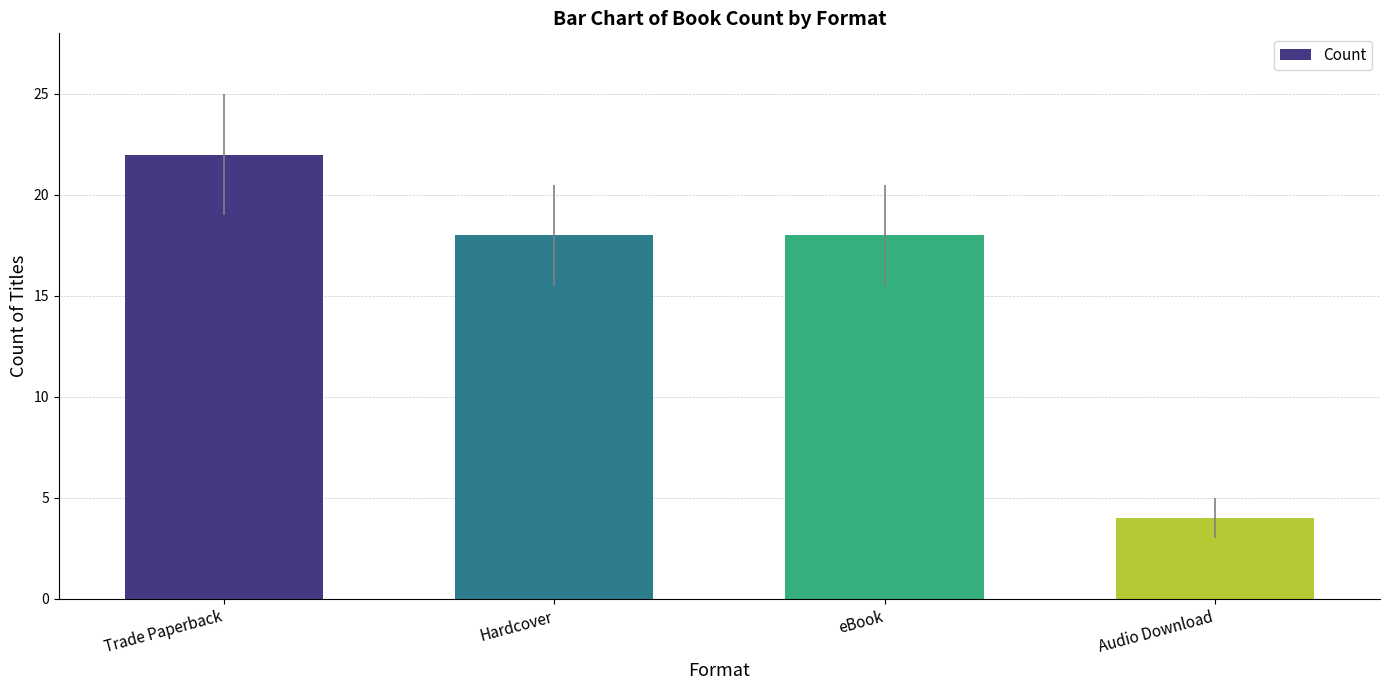

True or false: the data shows 24 at eBook.

False